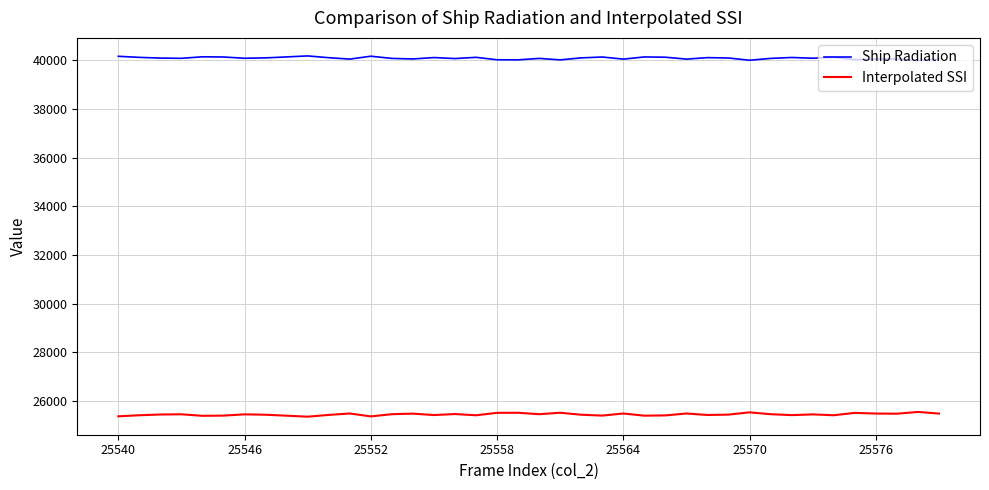

What is the average value of the Ship Radiation series?

40088